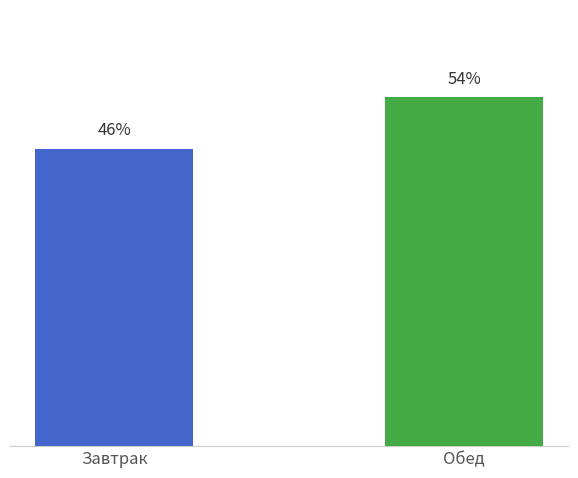

What is the change in value from Завтрак to Обед?

+8